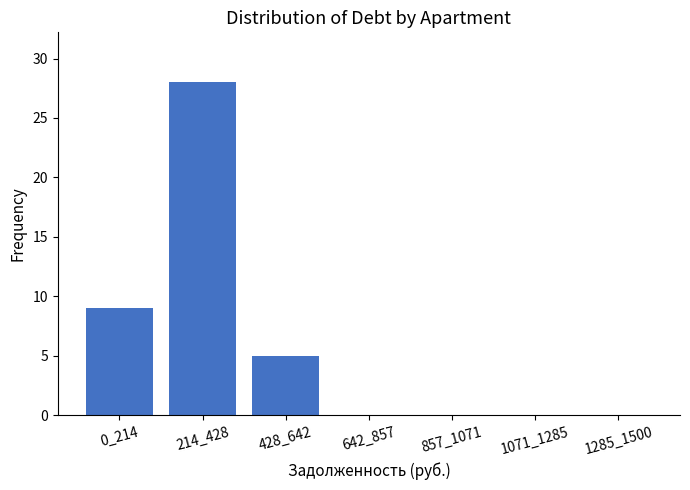

Reading left to right, extract all data points from this chart.

0_214=9	214_428=28	428_642=5	642_857=0	857_1071=0	1071_1285=0	1285_1500=0